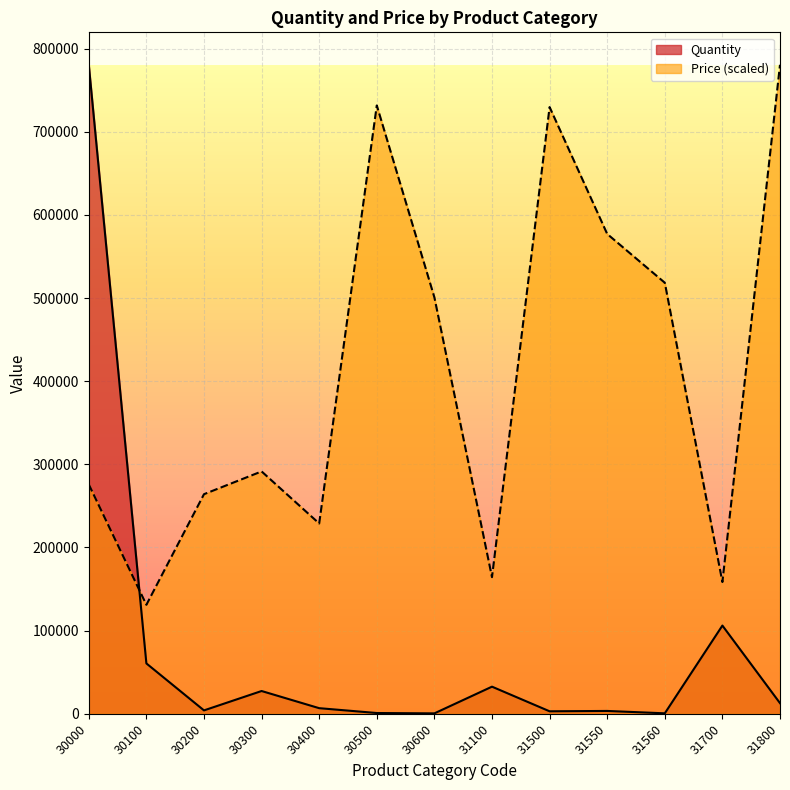

Is the value of Quantity at 30300 greater than the value of Price at 30100?

No